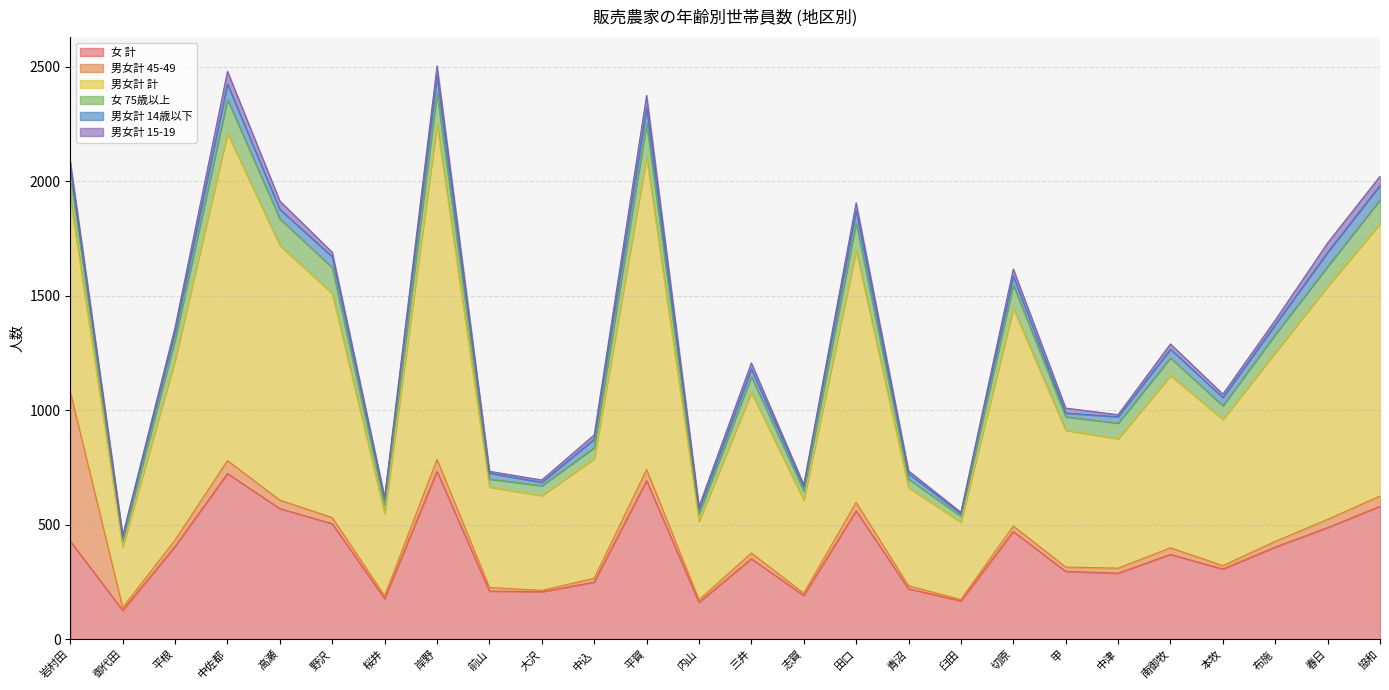

Does the chart display data point markers on the line(s)?

No